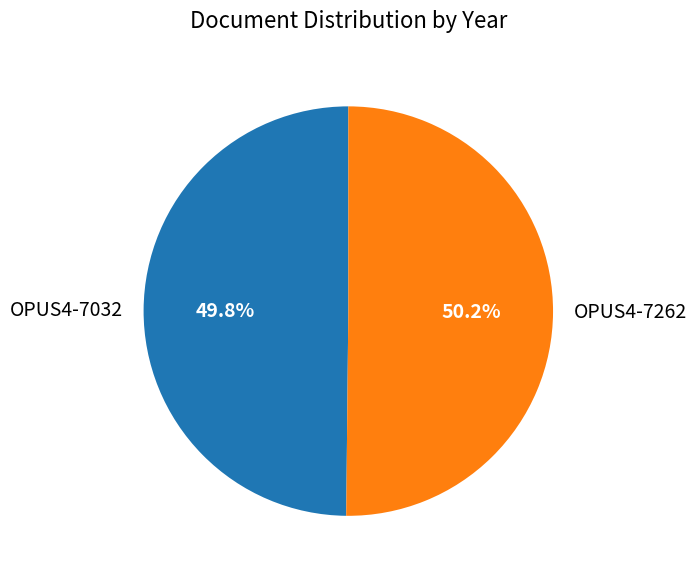

Approximately how many times larger is the value at OPUS4-7032 compared to OPUS4-7262?

1.0